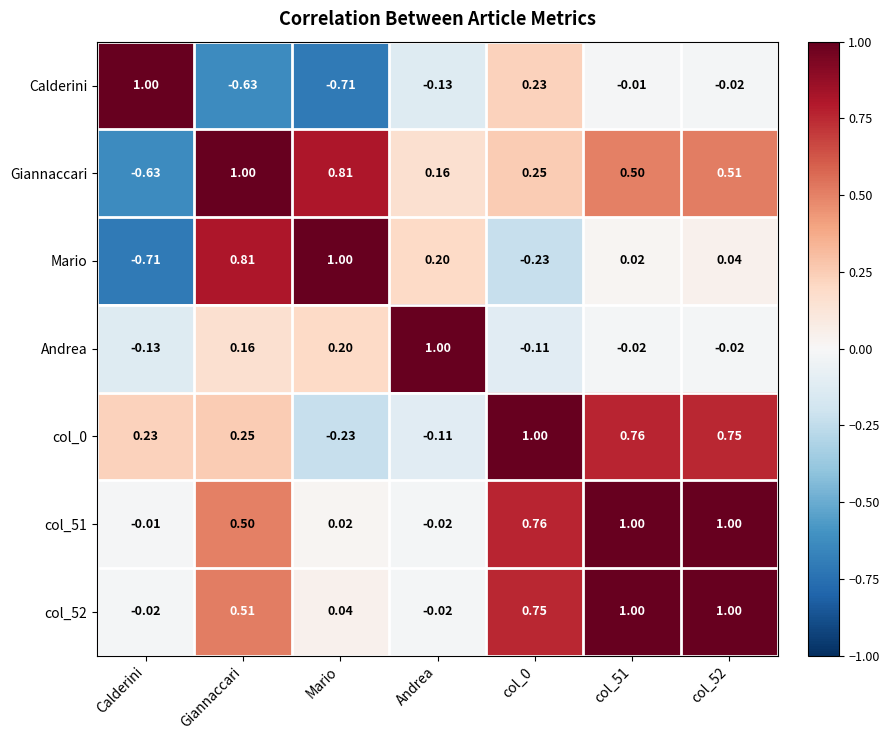

Where does the Mario series first go above 0?

Giannaccari